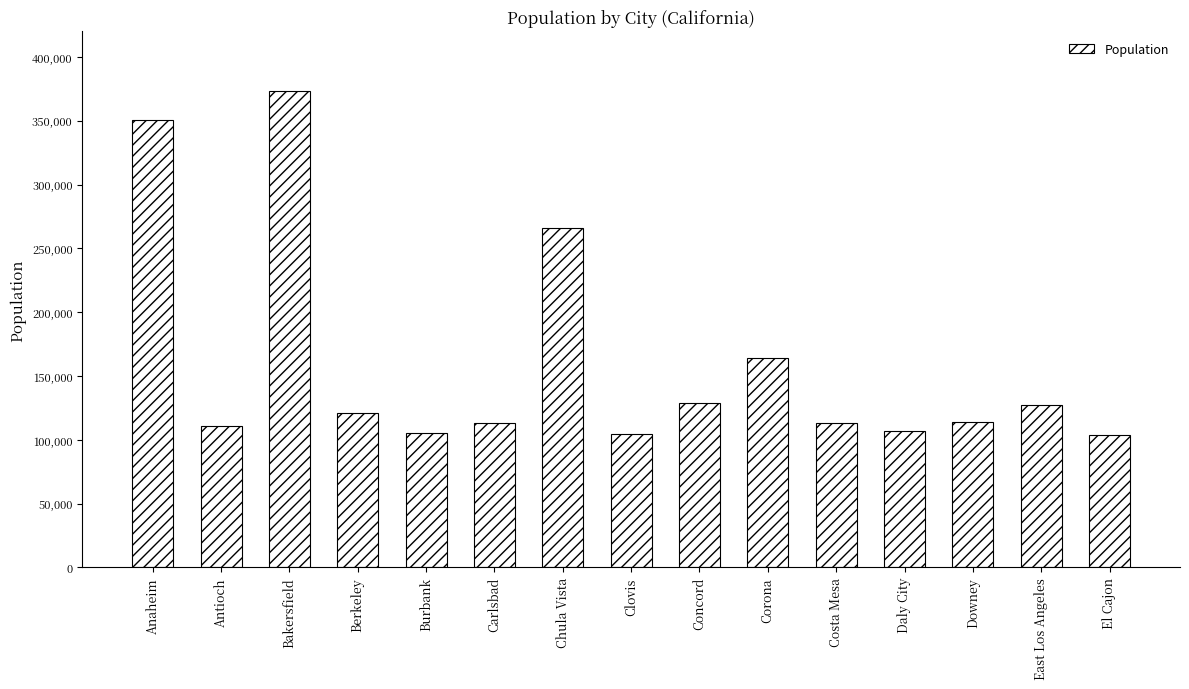

What is the difference between the values at Berkeley and Clovis?

16792